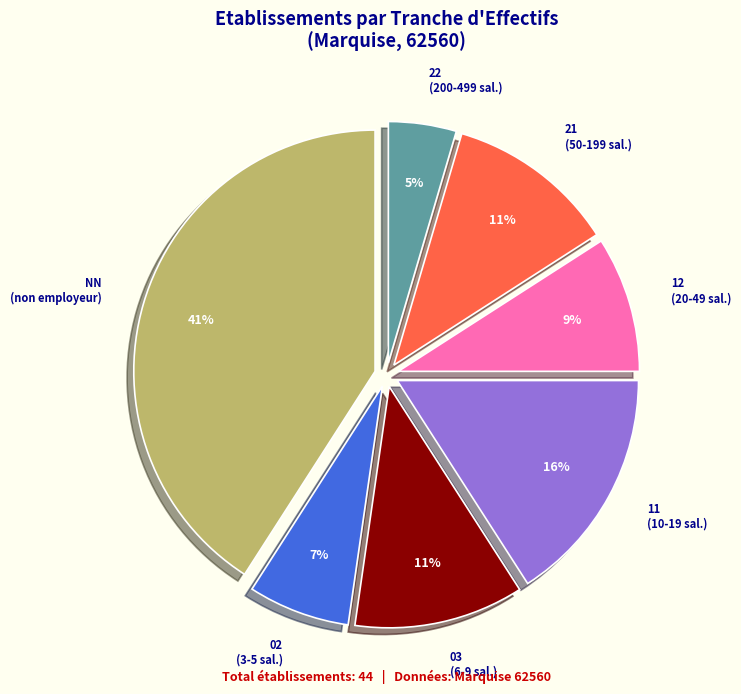

Approximately how many times larger is the value at 03 (6-9 sal.) compared to 21 (50-199 sal.)?

1.0